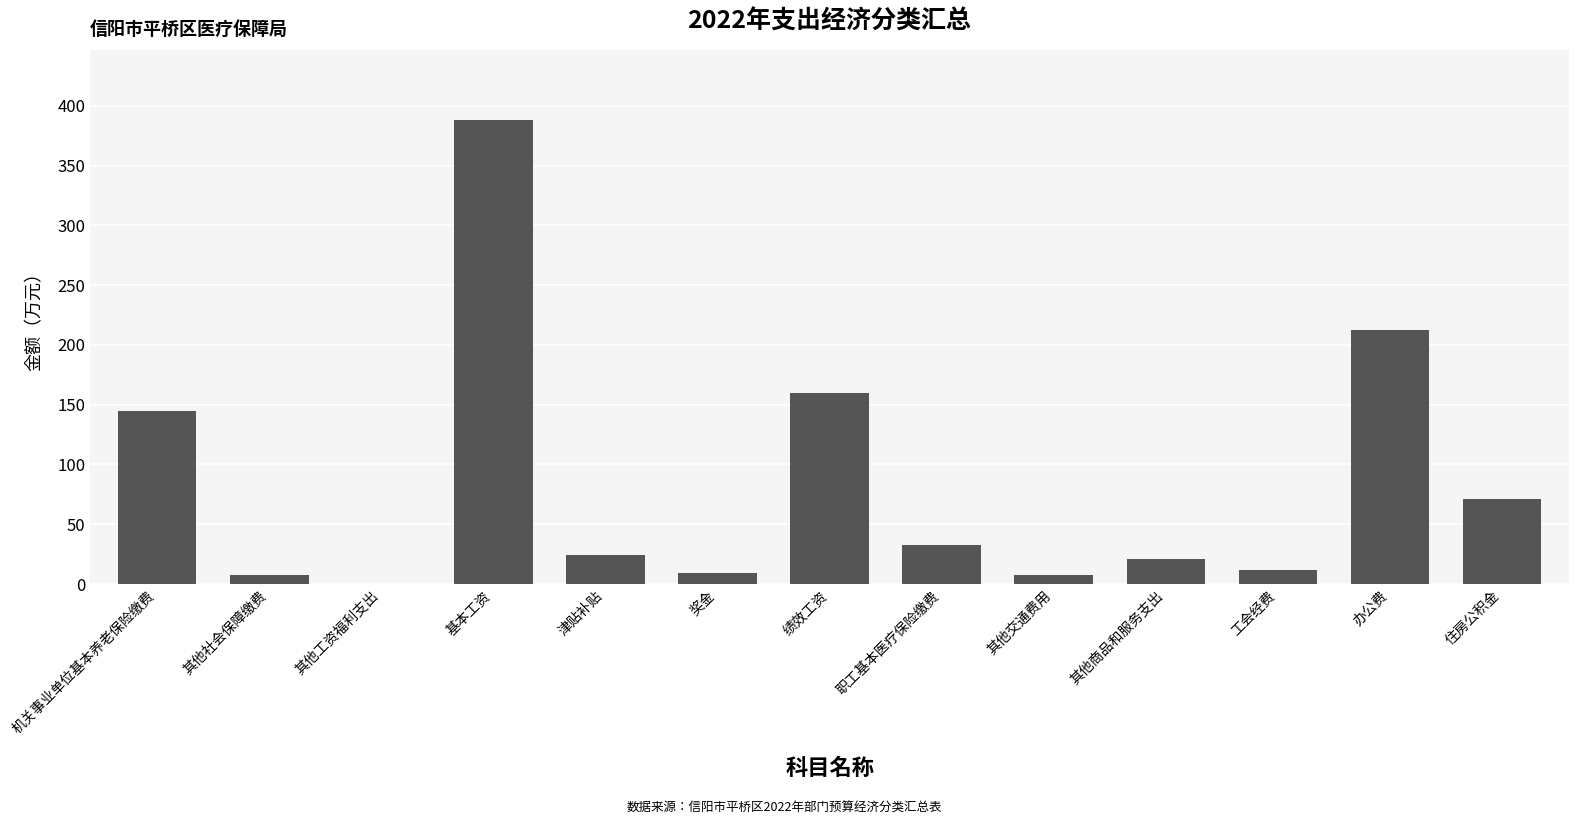

Does the chart contain stacked bars?

No